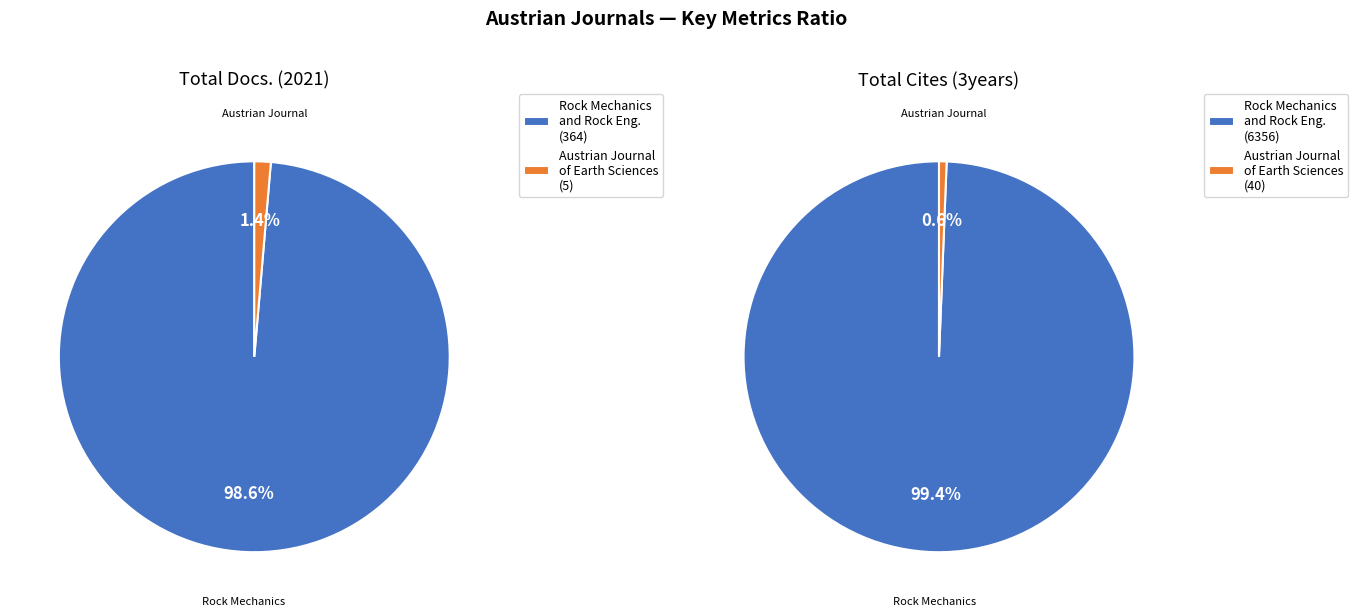

Which category accounts for the majority?

Rock Mechanics and Rock Engineering